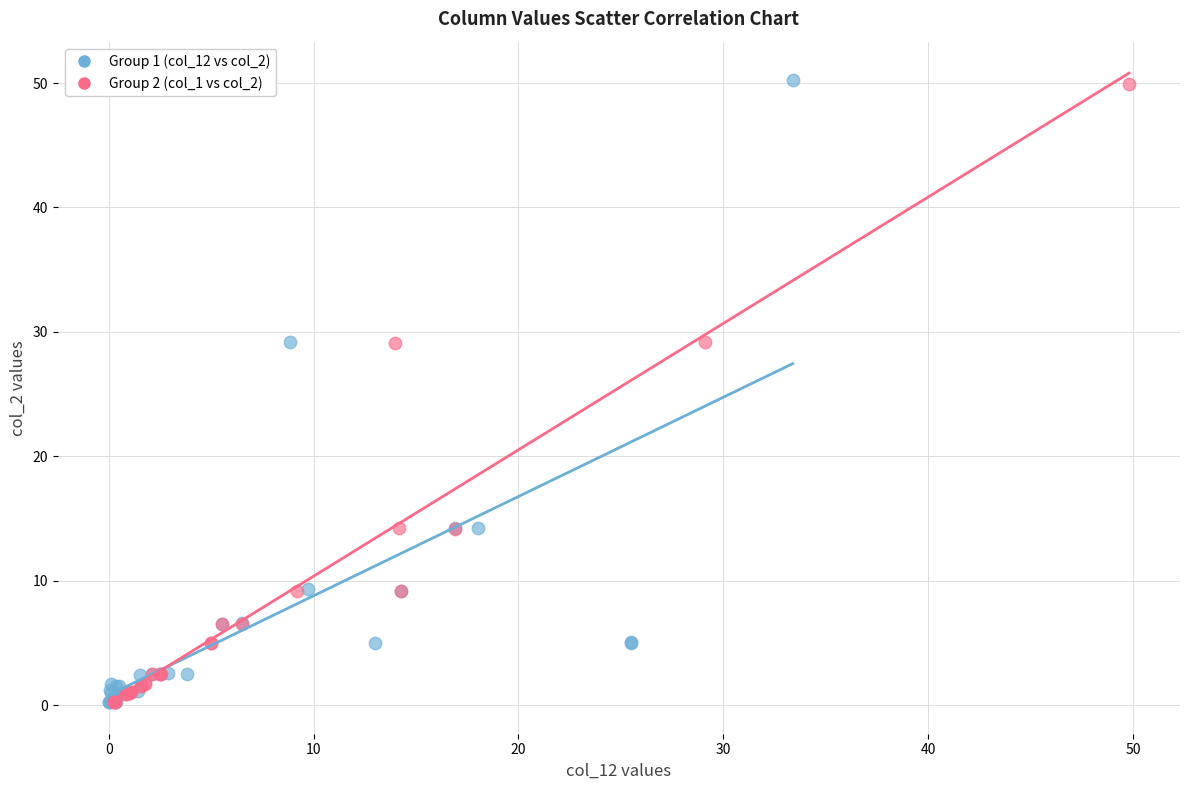

What are all the series names shown in the legend?

Group 1 (col_12 vs col_2), Group 2 (col_1 vs col_2)